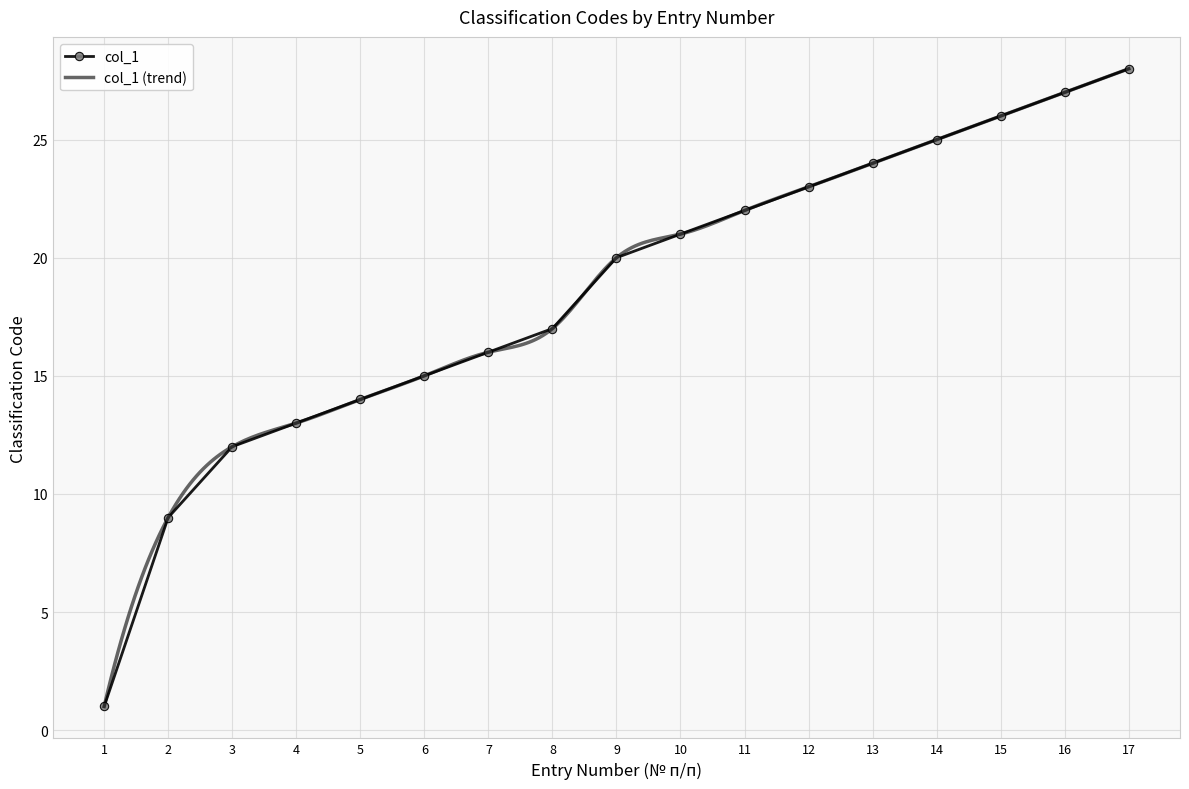

How many lines are shown in the chart?

1